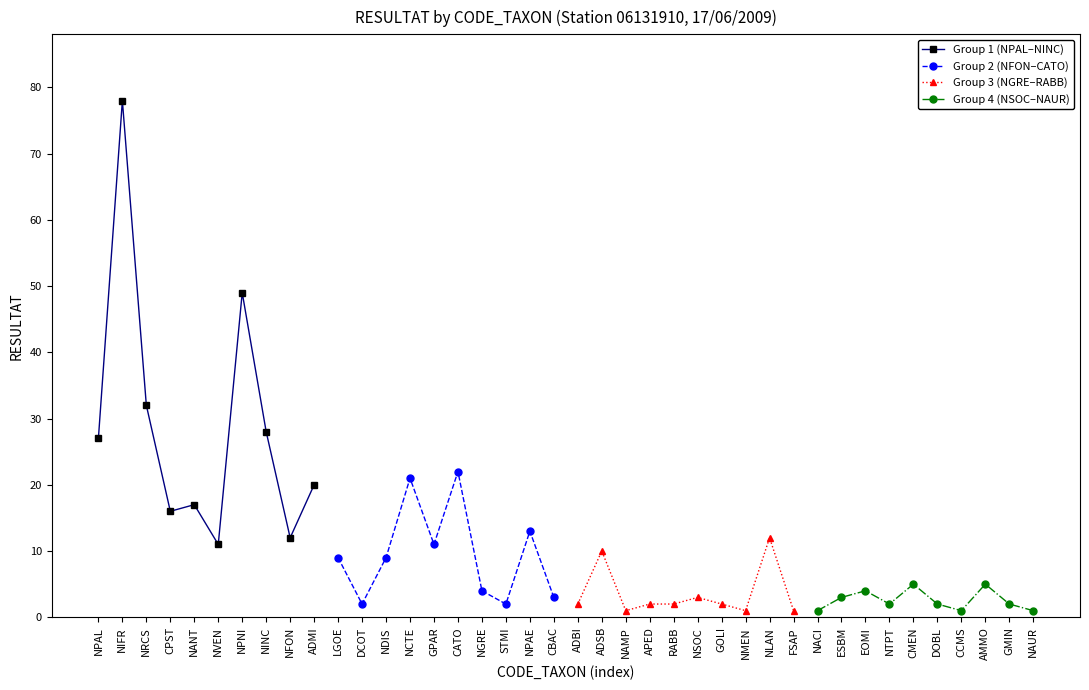

How many data points in Group 1 (NPAL–NINC) are above 27?

4